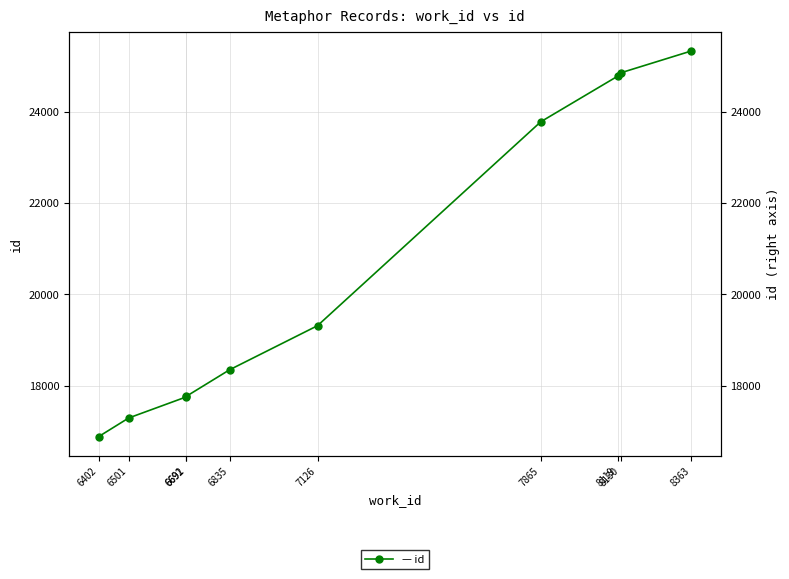

Rank the categories by value from highest to lowest.

8363, 8130, 8119, 7865, 7126, 6835, 6692, 6691, 6501, 6402